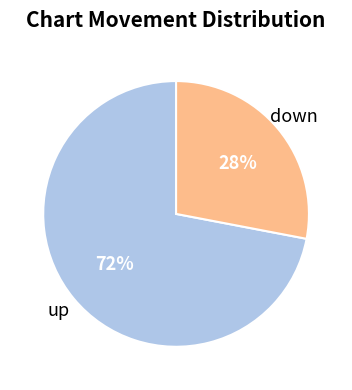

To the nearest percent, what is the average slice percentage?

50%